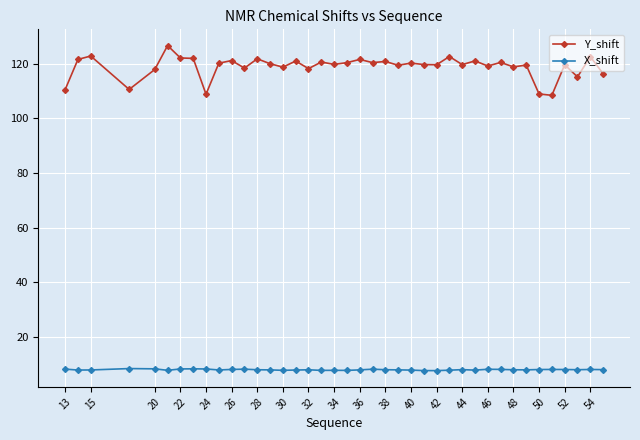

What is the value of the Y_shift point at the 30th from the left?

121.0